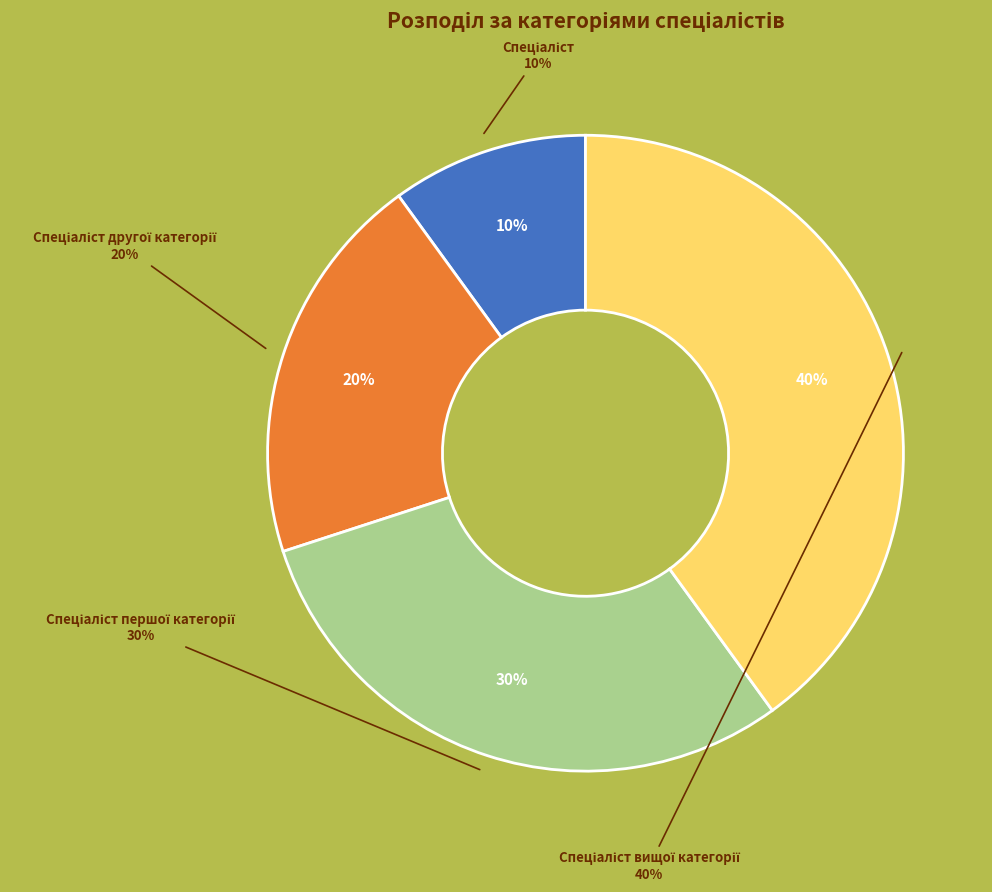

What percentage do Спеціаліст першої категорії and Спеціаліст together represent?

40.0%